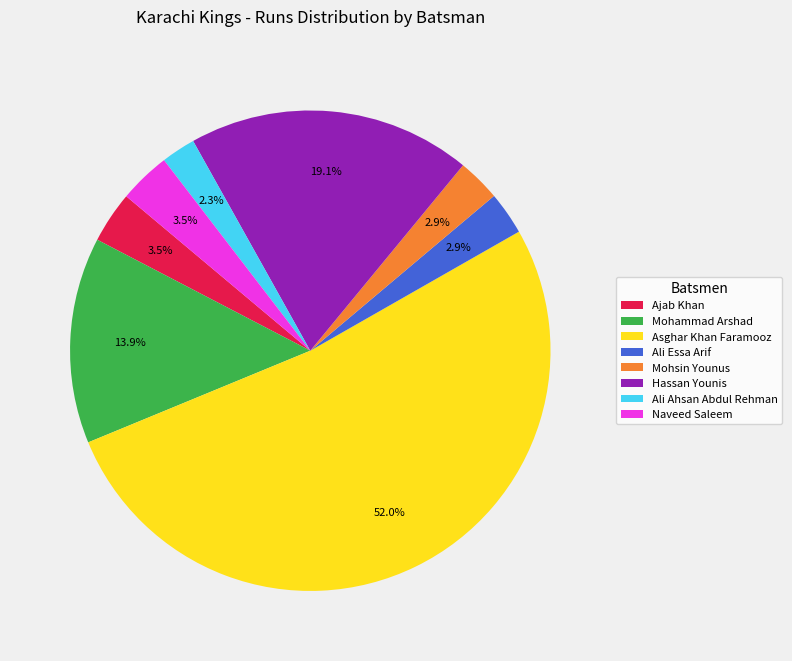

To the nearest percent, what is the difference between the Mohammad Arshad and Mohsin Younus slice percentages?

11%